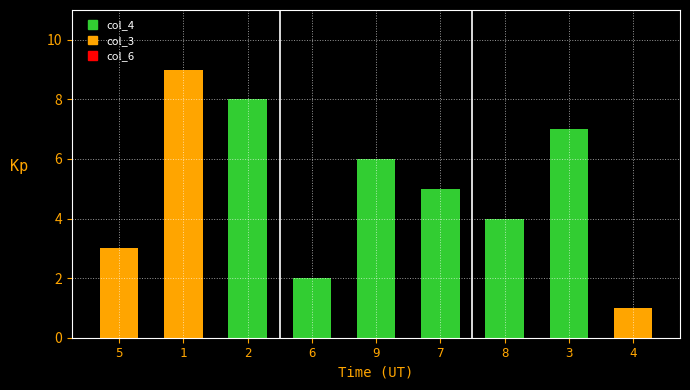

What is the sum of the values at 9 and 2?

14